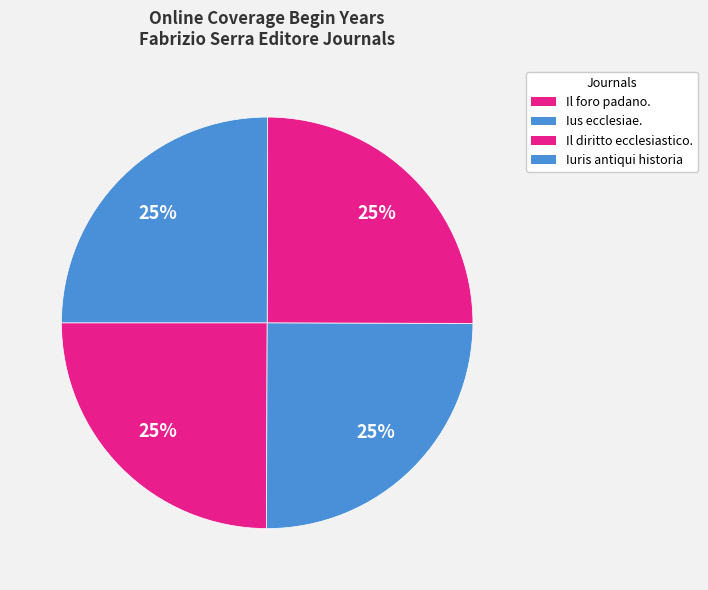

How many segments does this pie chart have?

4